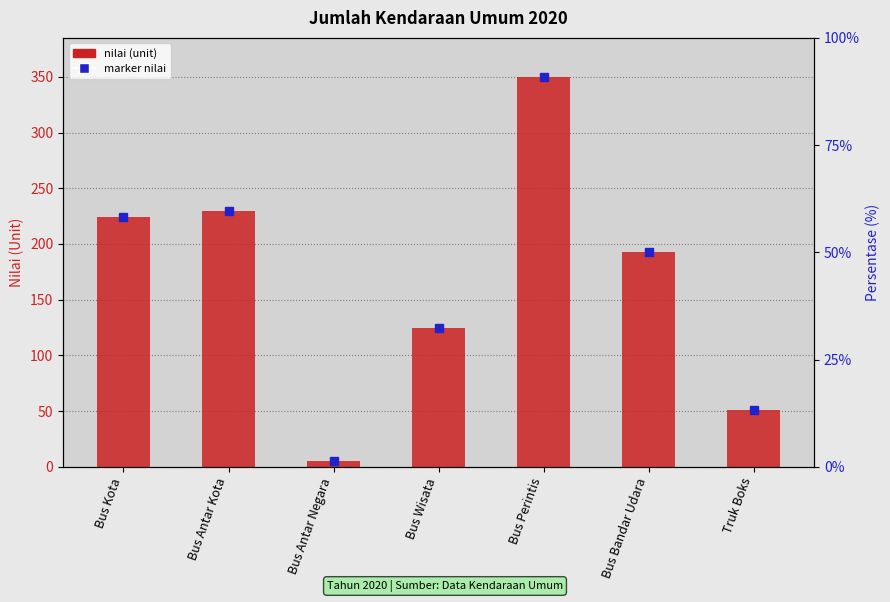

What is the change in value from Bus Antar Negara to Bus Wisata?

+120